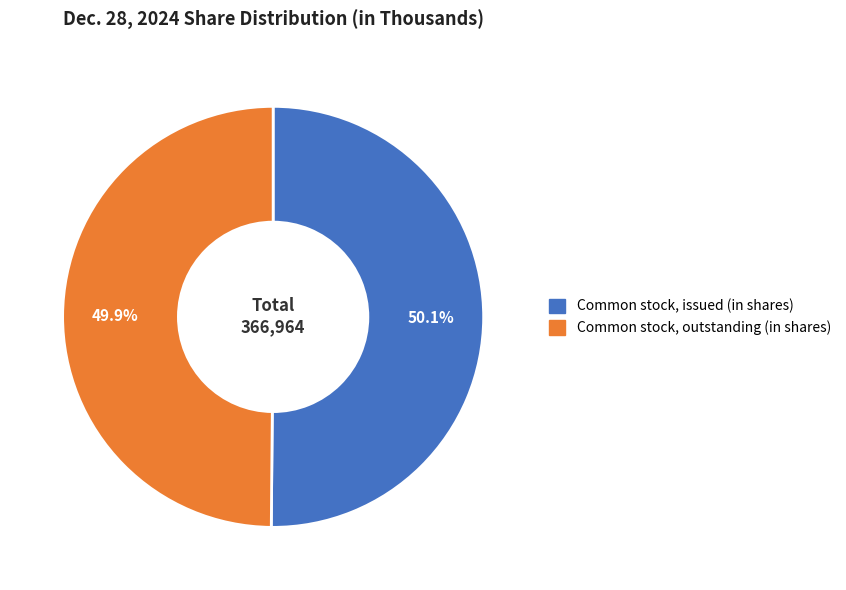

What percentage do Common stock, issued (in shares) and Common stock, outstanding (in shares) together represent?

100.0%